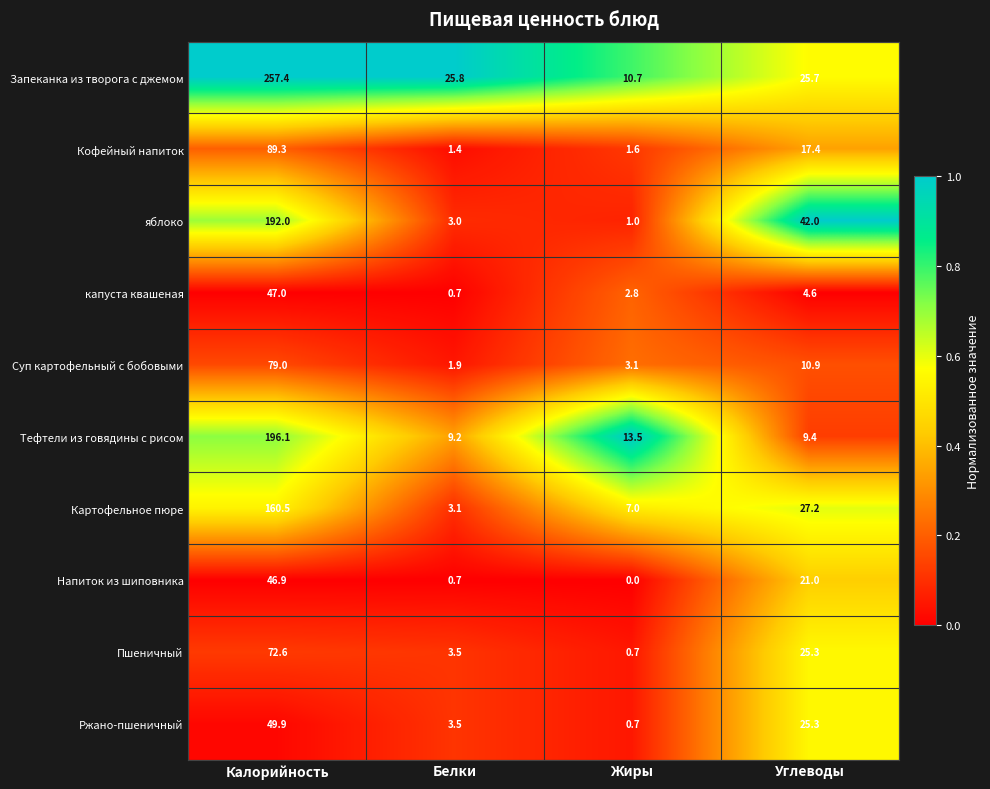

The value of капуста квашеная at Жиры is 2.8. True or false?

True